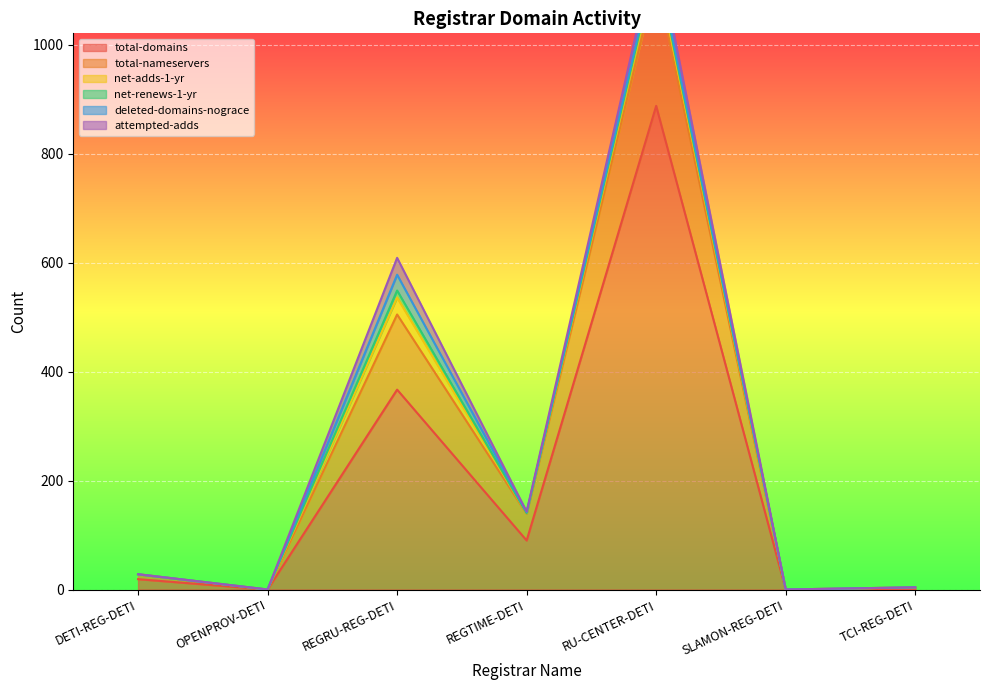

The value of deleted-domains-nograce at REGTIME-DETI is 4. True or false?

False